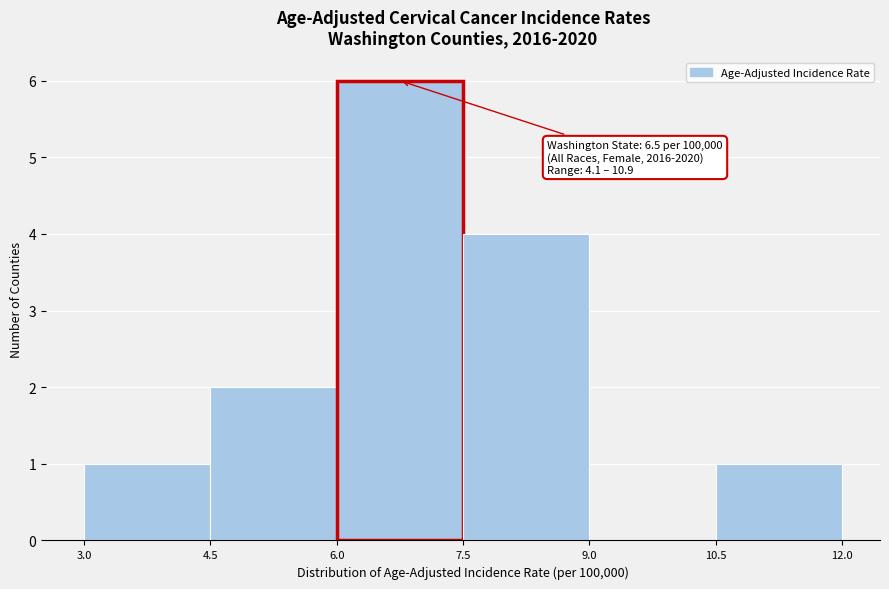

Which range on the x-axis has the tallest bar?

6.0 to 7.5